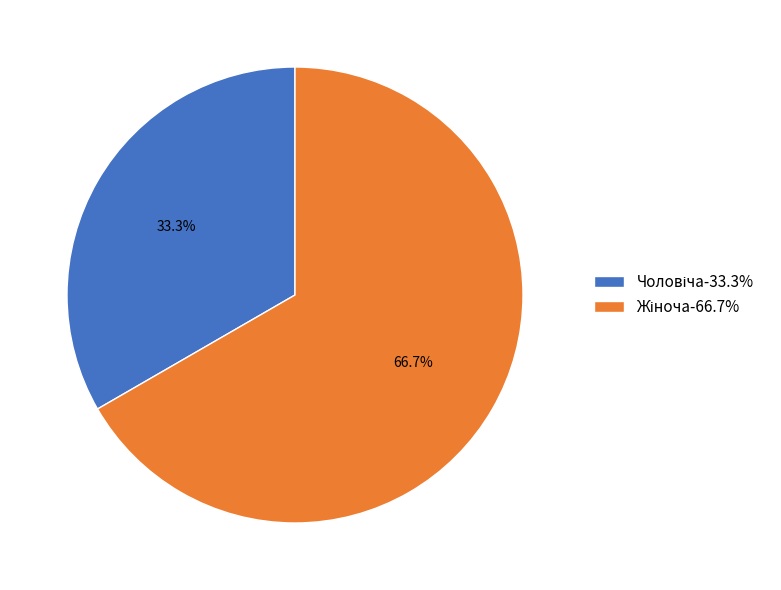

To the nearest percent, what is the average slice percentage?

50%